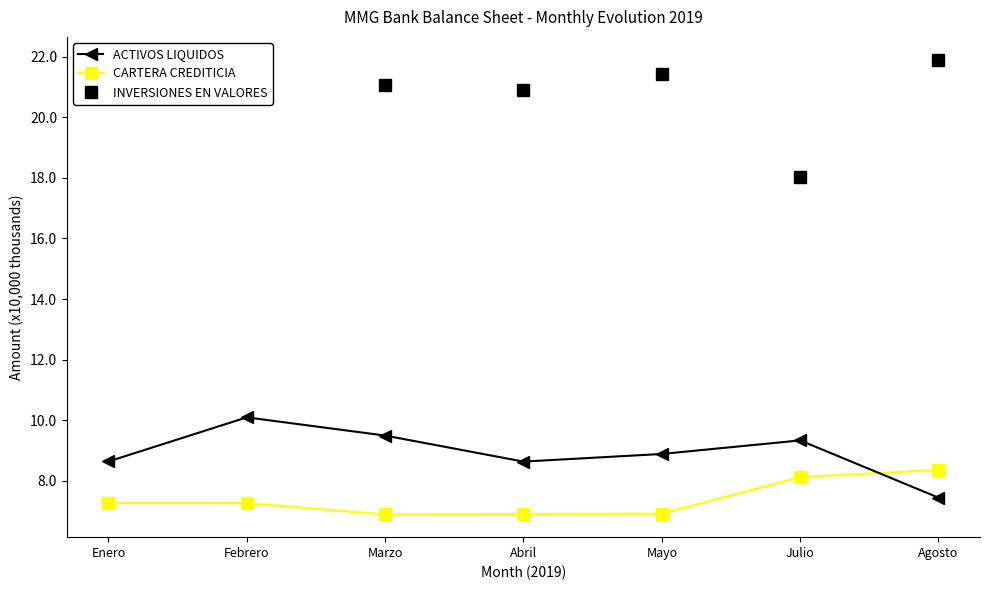

Does the chart display data point markers on the line(s)?

Yes